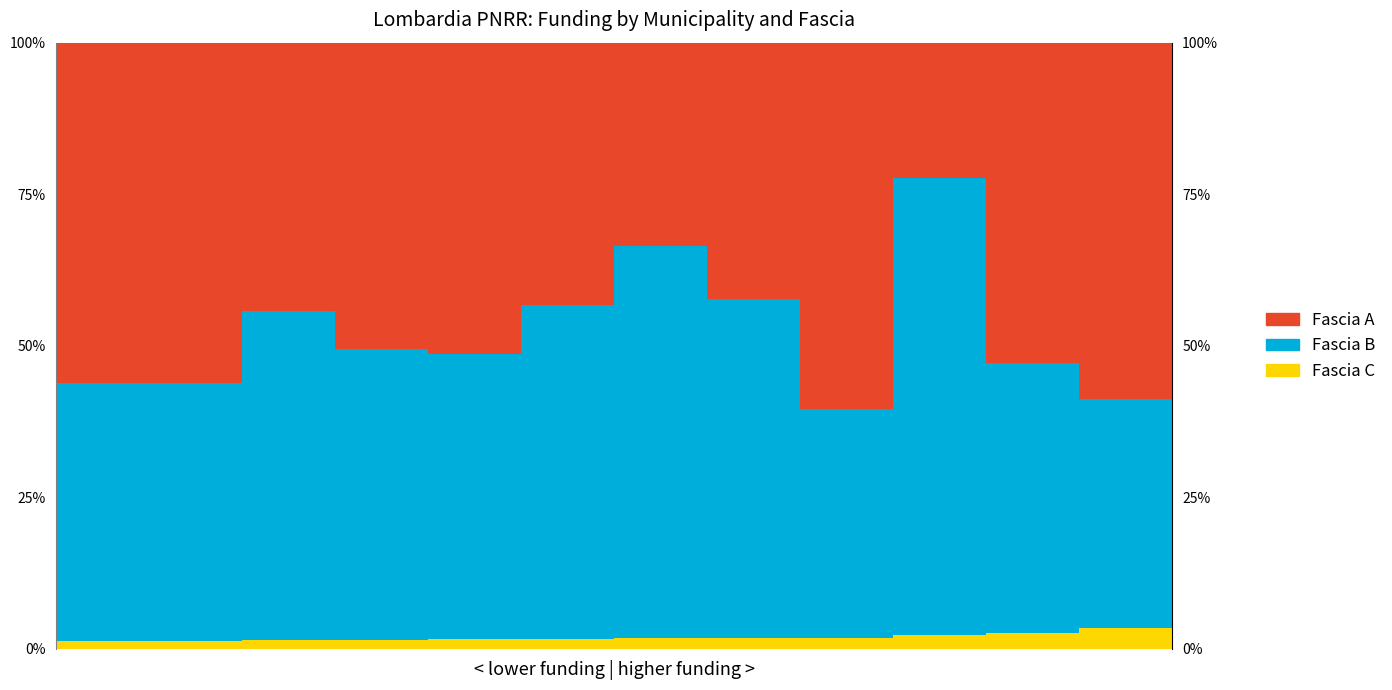

What is the sum of the Fascia A values at 0 and 7?

98.4